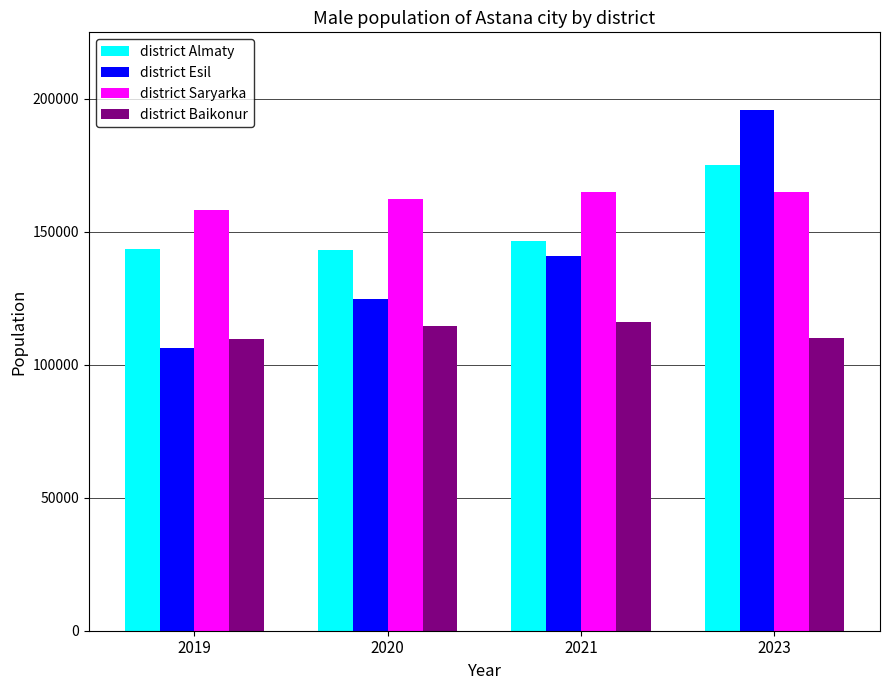

True or false: district Baikonur has a value of 47972 at 2020.

False